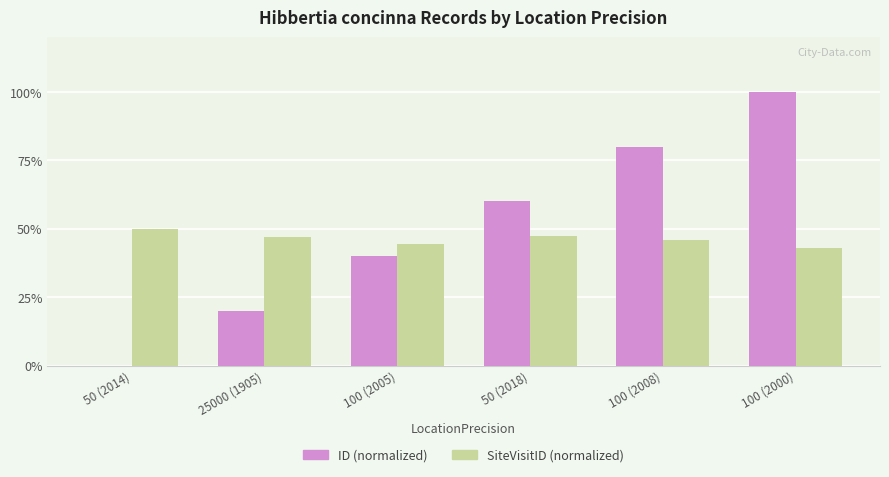

Does the chart contain stacked bars?

No